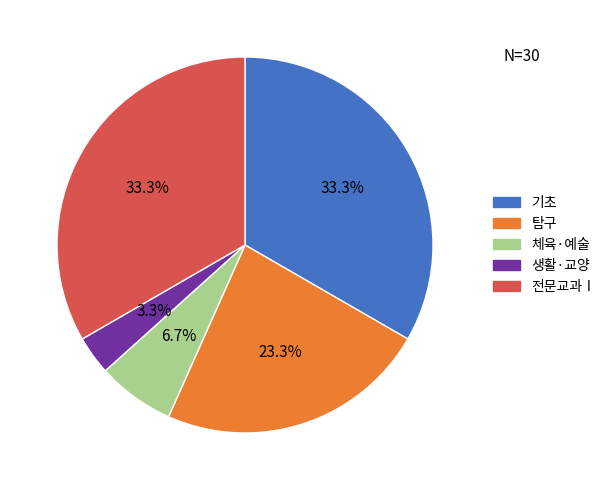

Does any single category account for the majority?

No